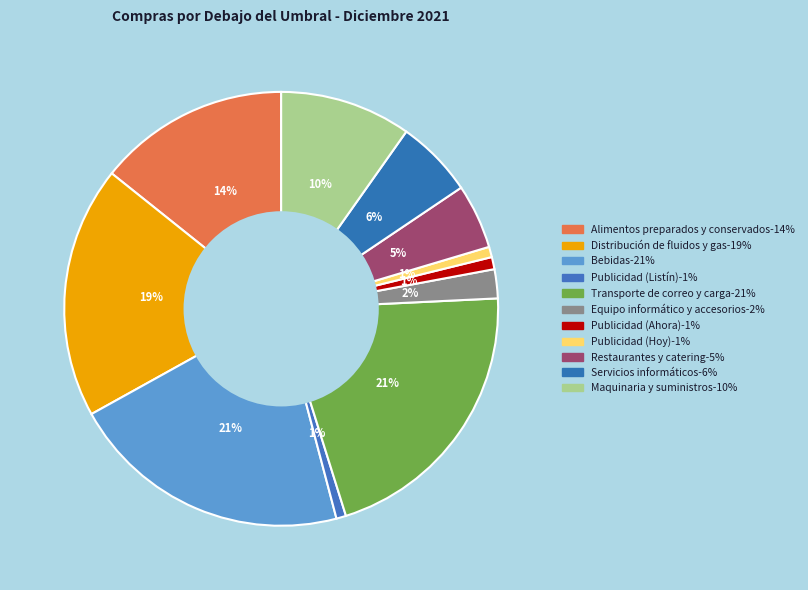

To the nearest percent, what percentage of the pie is Publicidad (Listín)?

1%